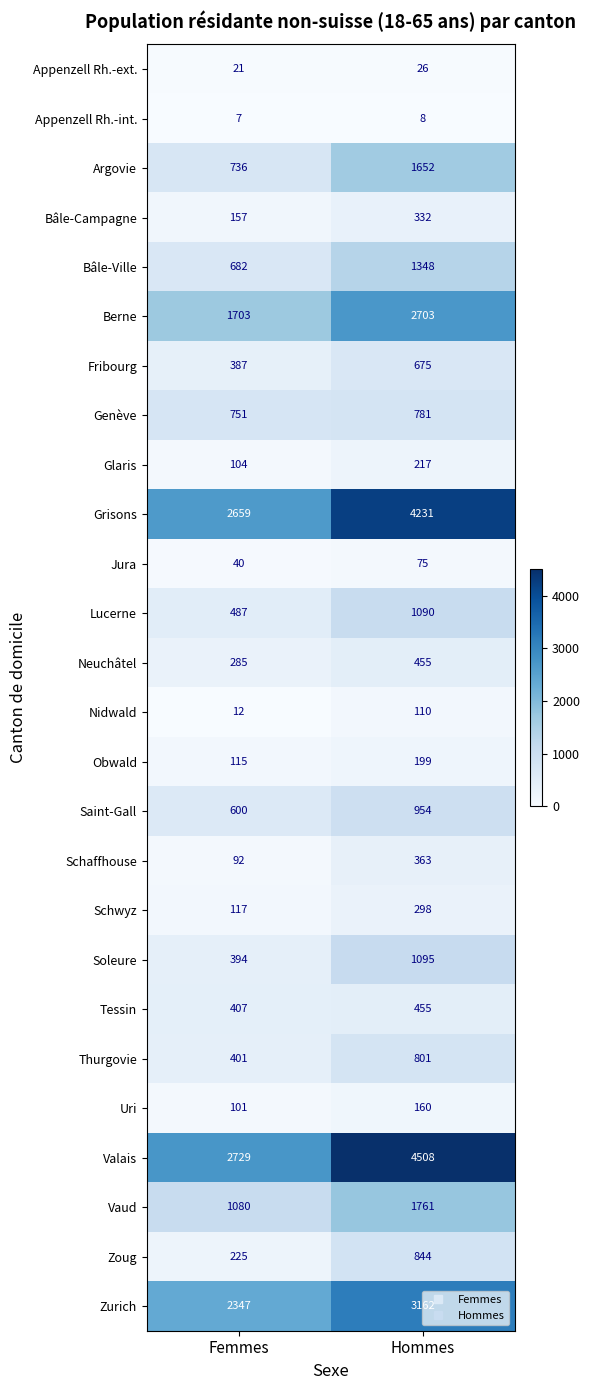

The value of Argovie at Femmes is 1108. True or false?

False